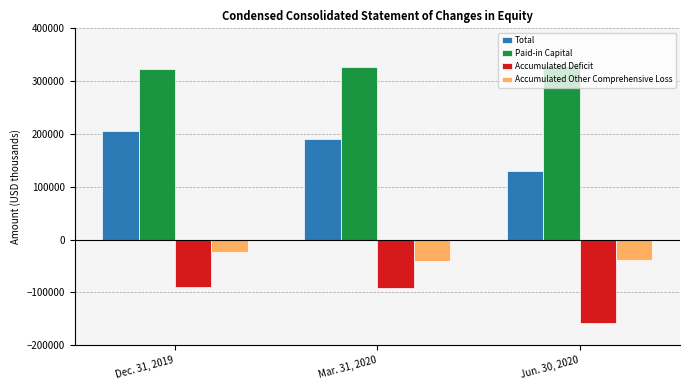

What is the approximate value of Accumulated Other Comprehensive Loss at Jun. 30, 2020, to the nearest 100?

-39200